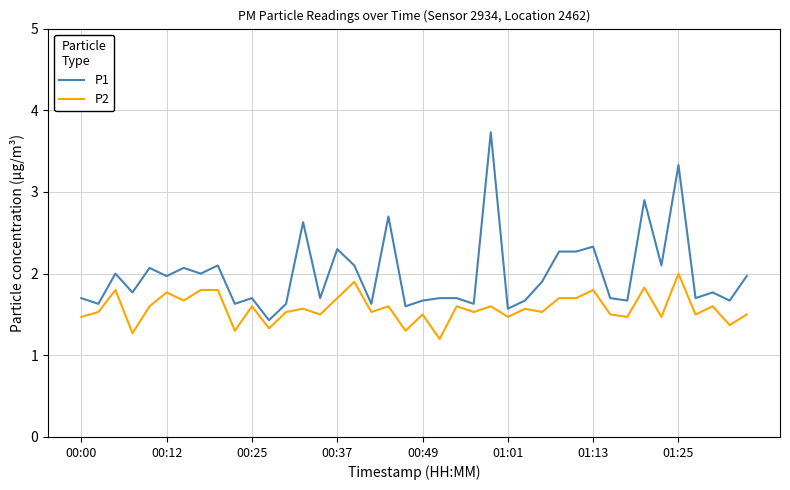

Which series has the largest range (max minus min)?

P1